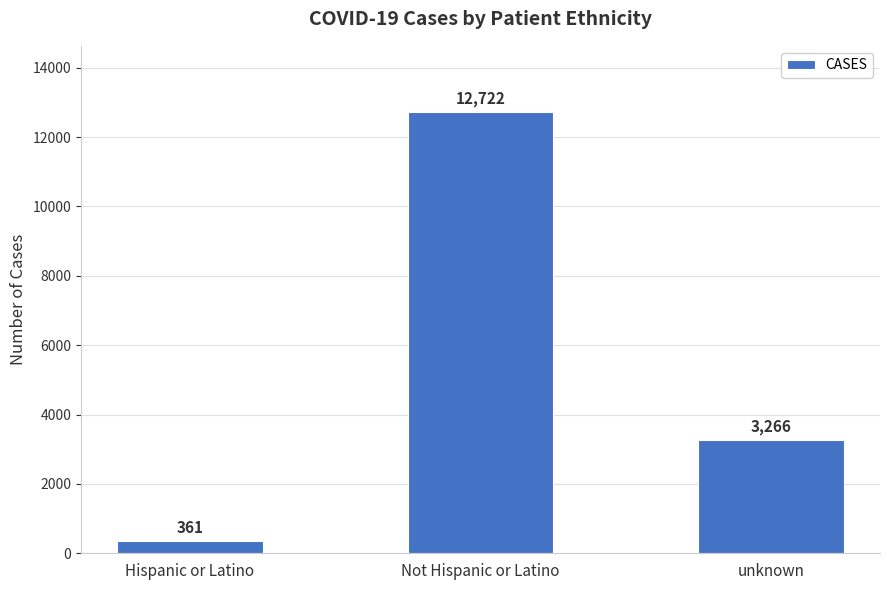

What is the sum of the values at unknown and Hispanic or Latino?

3627